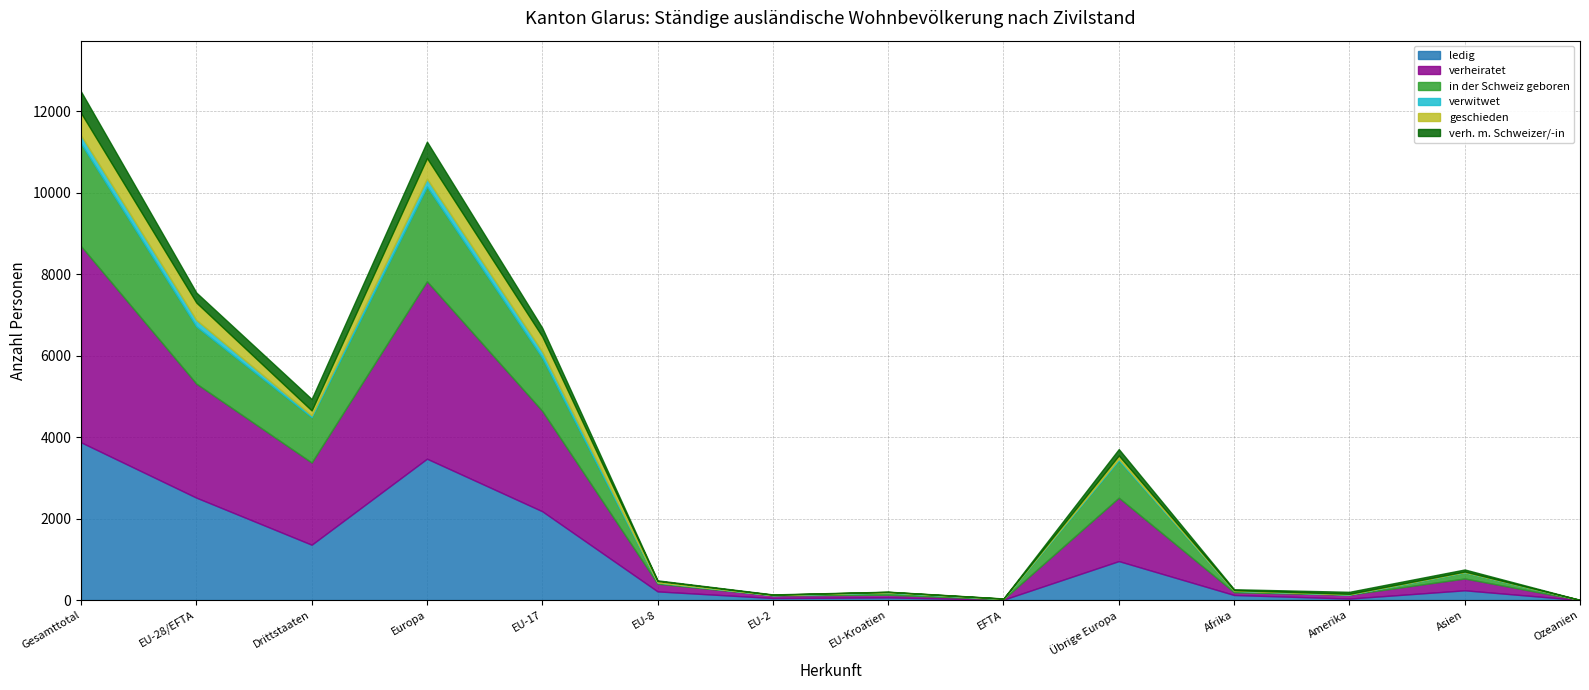

What is the sum of all verh. m. Schweizer/-in values?

1984